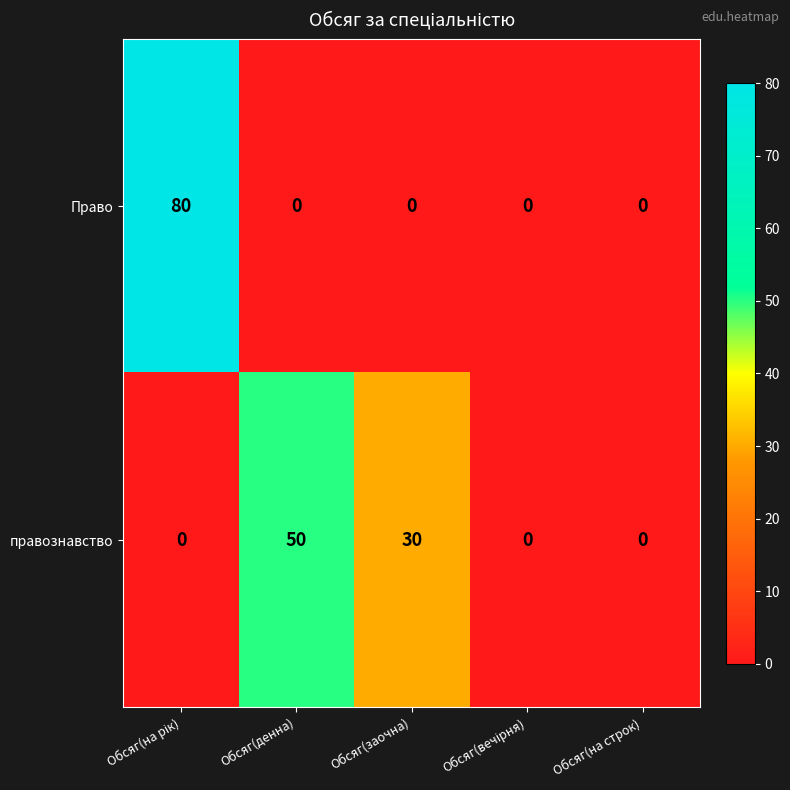

Rank the series by their maximum value, from lowest to highest.

правознавство, Право